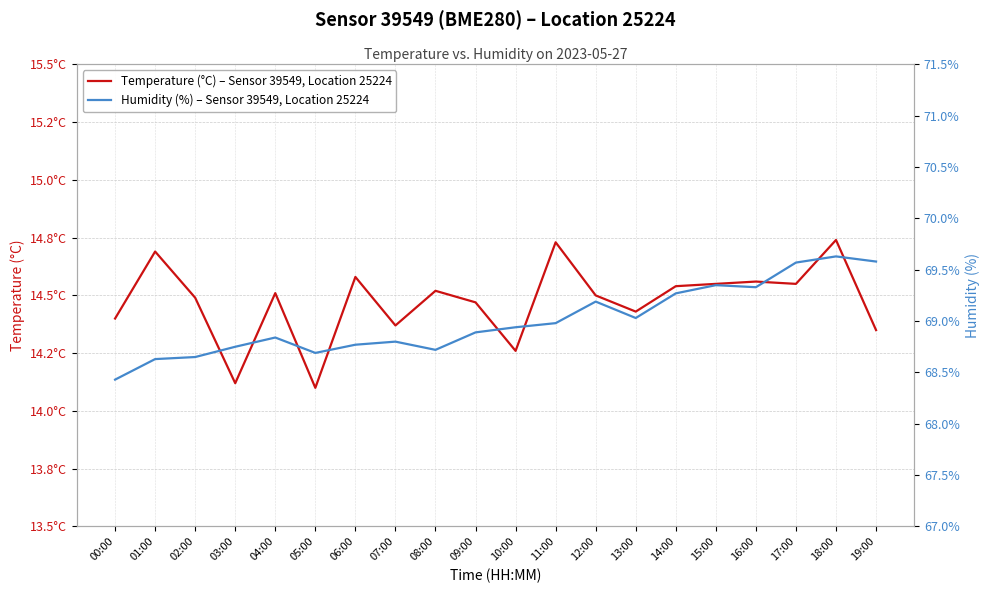

Which series changed the most between 11:00 and 18:00?

Humidity (%) – Sensor 39549, Location 25224